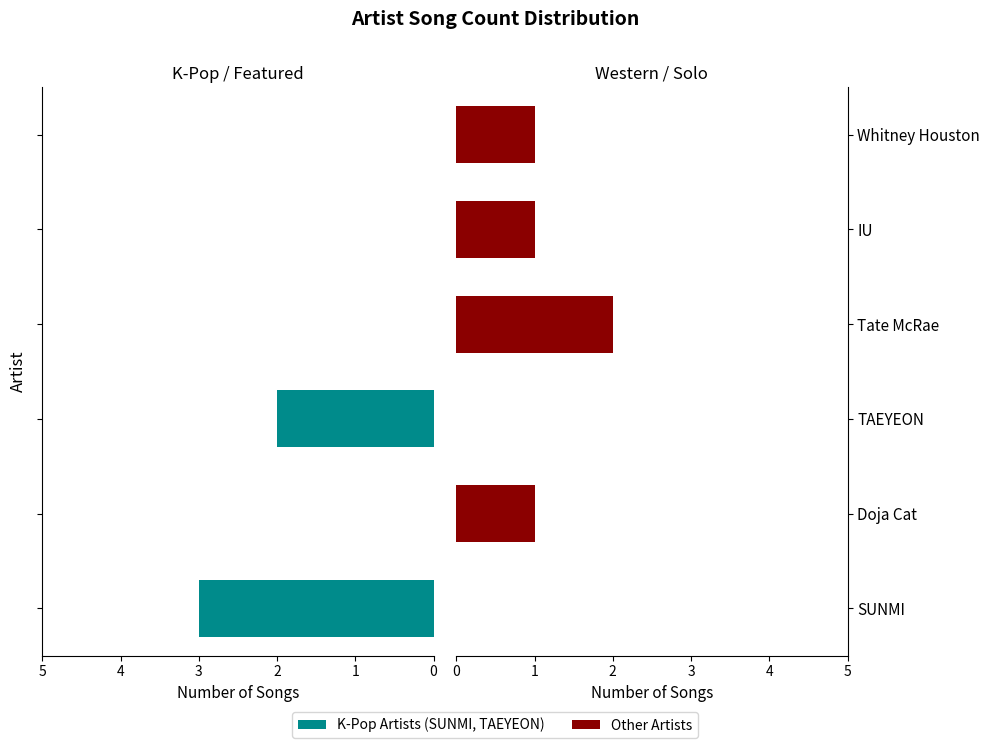

How many data points in Teal Artists are above 0?

2